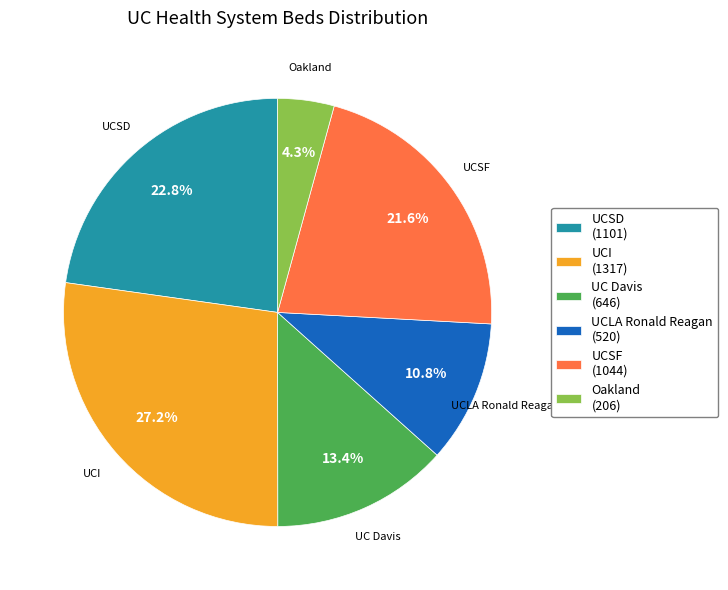

Rank the categories by value from lowest to highest.

Oakland, UCLA Ronald Reagan, UC Davis, UCSF, UCSD, UCI